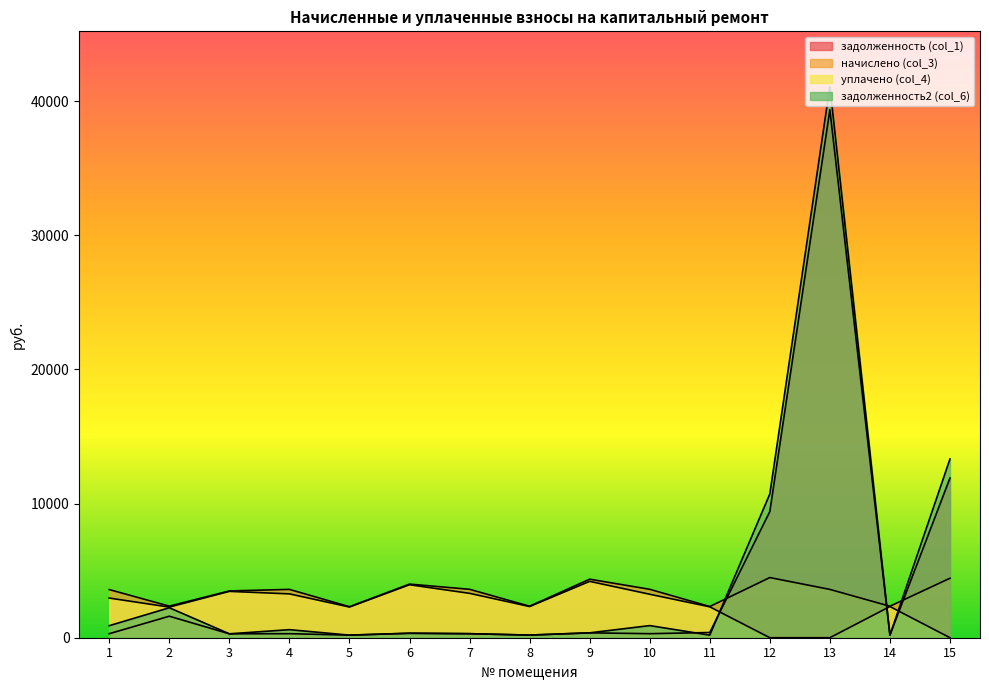

List the series in order of their peak value, lowest first.

уплачено (col_4), начислено (col_3), задолженность (col_1), задолженность2 (col_6)